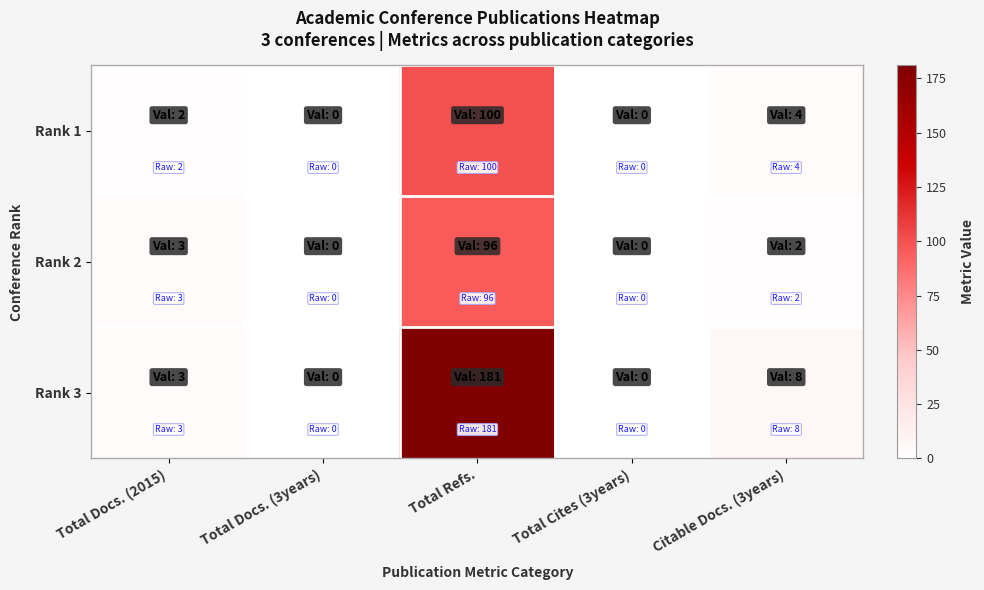

Reading right to left, extract all data points from this chart.

Rank 1: Citable Docs. (3years)=4	Total Cites (3years)=0	Total Refs.=100	Total Docs. (3years)=0	Total Docs. (2015)=2
Rank 2: Citable Docs. (3years)=2	Total Cites (3years)=0	Total Refs.=96	Total Docs. (3years)=0	Total Docs. (2015)=3
Rank 3: Citable Docs. (3years)=8	Total Cites (3years)=0	Total Refs.=181	Total Docs. (3years)=0	Total Docs. (2015)=3